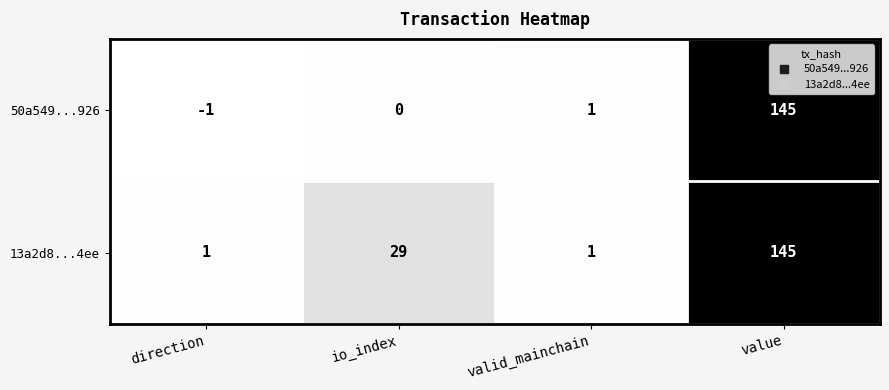

The value of 13a2d8...4ee at value is 145. True or false?

True